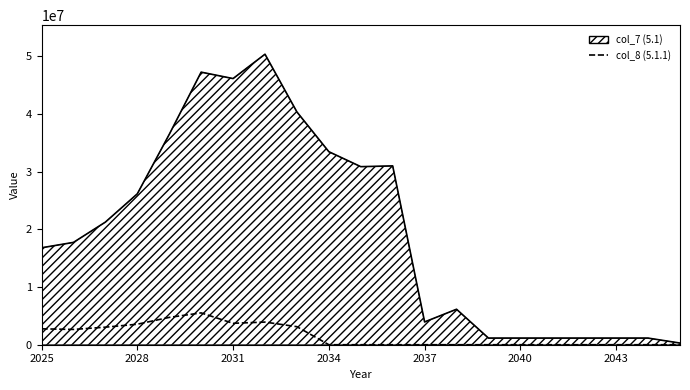

What is the change in value from 2028 to 2043?

-3553219.3